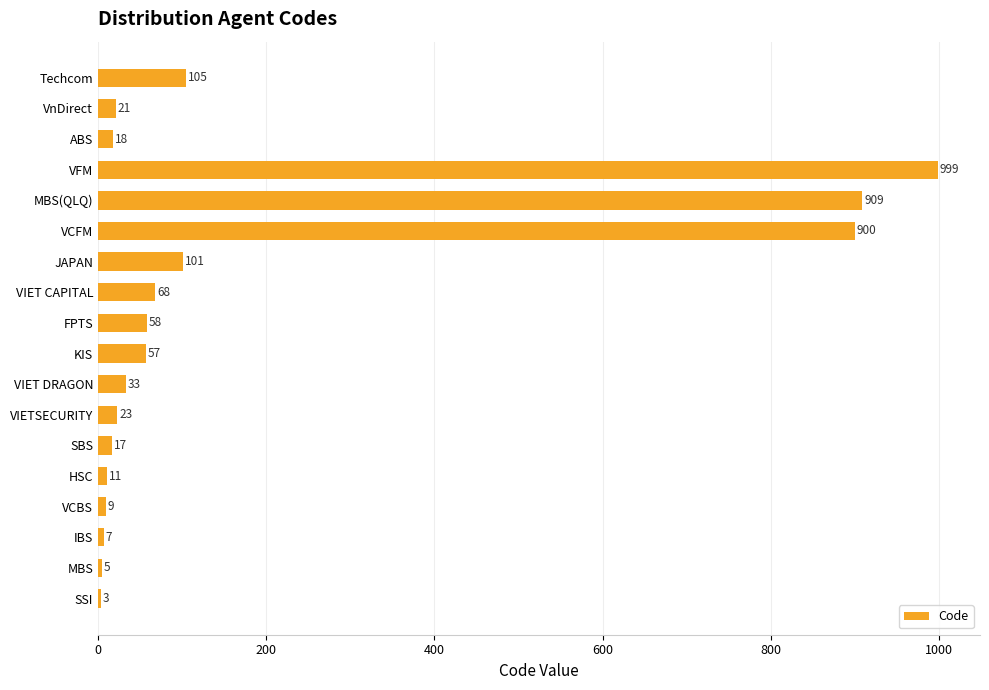

Reading bottom to top, extract all data points from this chart.

SSI=3	MBS=5	IBS=7	VCBS=9	HSC=11	SBS=17	VIETSECURITY=23	VIET DRAGON=33	KIS=57	FPTS=58	VIET CAPITAL=68	JAPAN=101	VCFM=900	MBS(QLQ)=909	VFM=999	ABS=18	VnDirect=21	Techcom=105